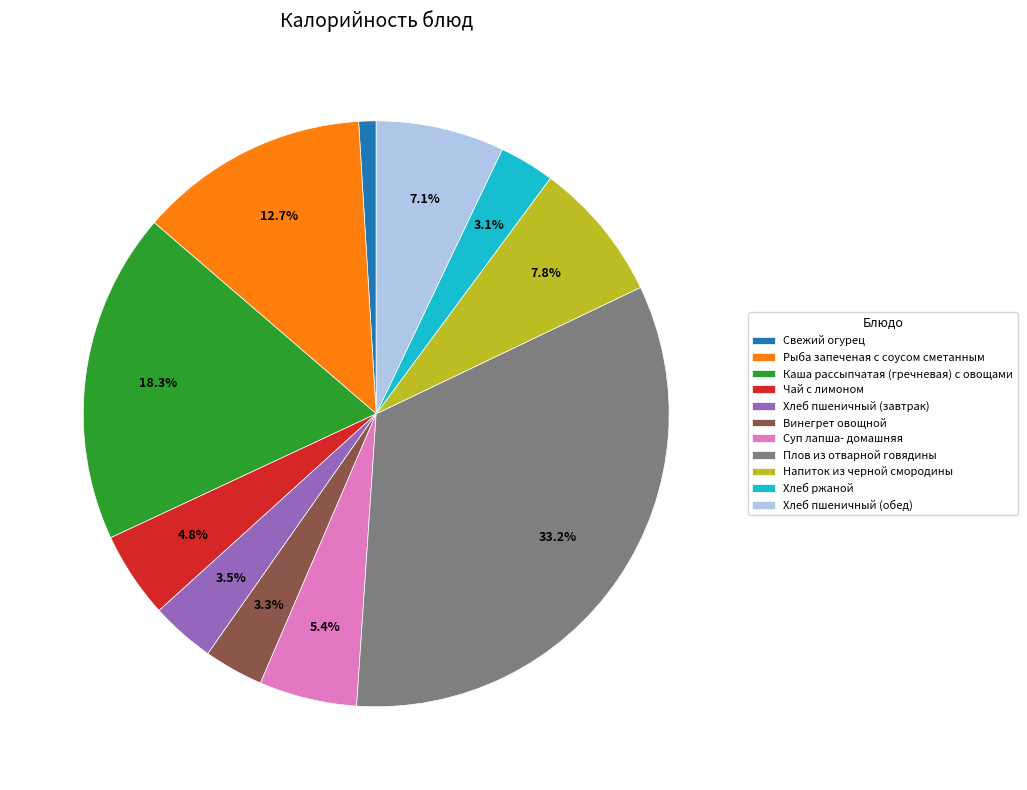

Is the sum of Каша рассыпчатая (гречневая) с овощами and Напиток из черной смородины greater than half?

No